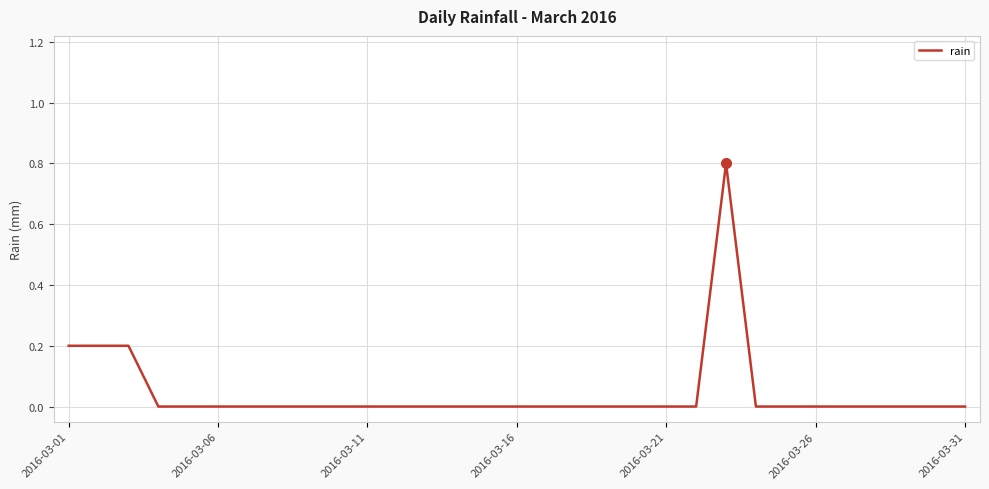

What is the difference between the maximum and second lowest values?

0.8